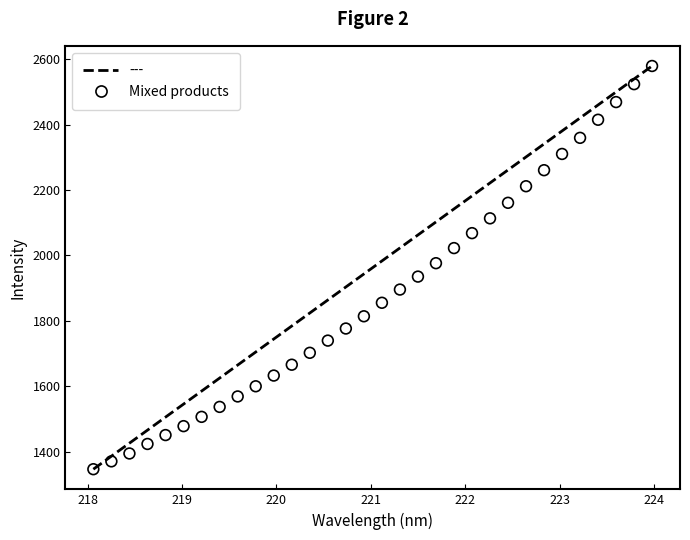

What is the range of Y values (max minus min)?

1232.8